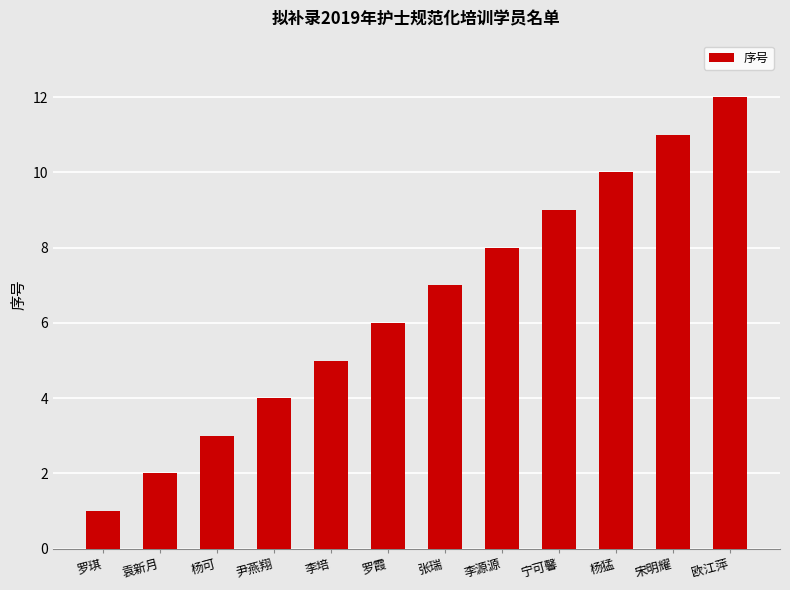

The chart shows a value of 2 at 宁可馨. True or false?

False